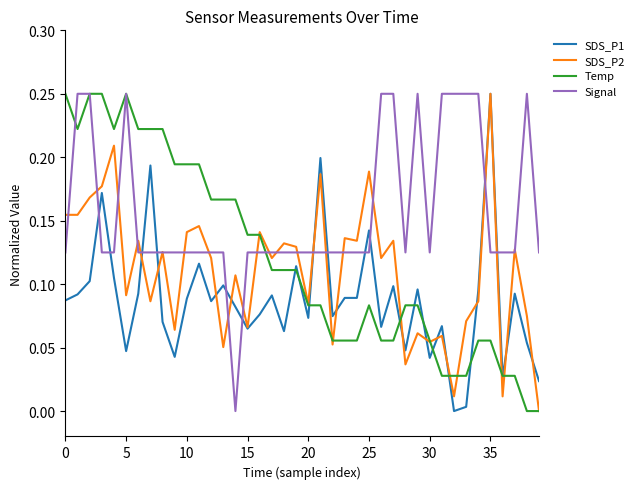

True or false: SDS_P1 and Signal intersect in this chart.

True